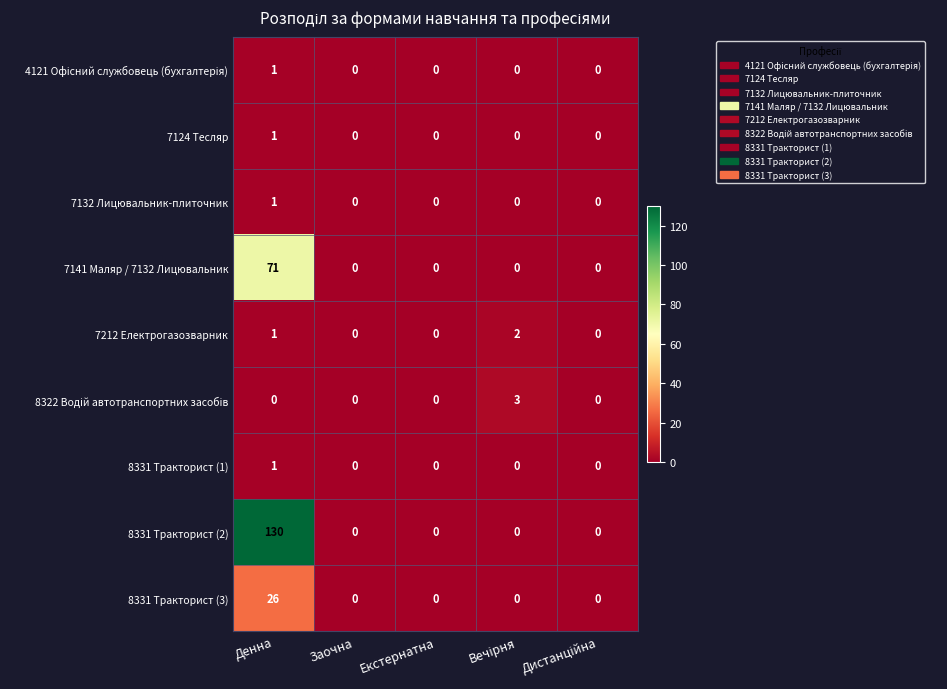

What is the average value of the 8331 Тракторист (2) series?

26